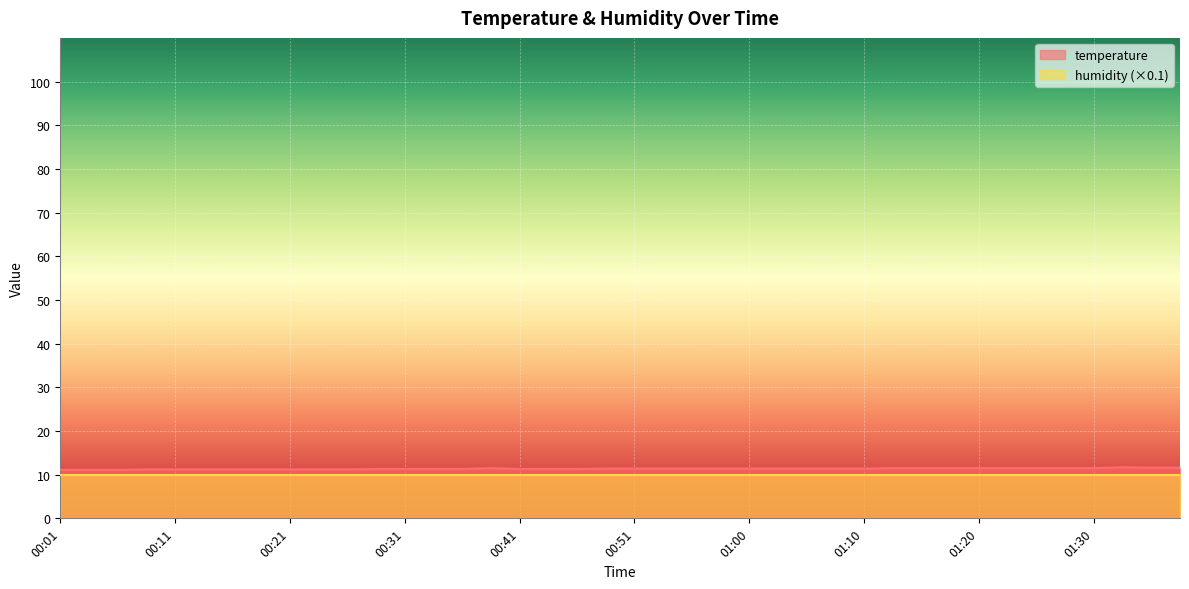

Reading left to right, transcribe all the data shown in this chart.

11.1	11.1	11.1	11.2	11.2	11.2	11.2	11.2	11.2	11.2	11.2	11.3	11.3	11.3	11.3	11.5	11.3	11.3	11.3	11.4	11.4	11.4	11.4	11.4	11.4	11.4	11.4	11.4	11.4	11.5	11.5	11.5	11.5	11.5	11.5	11.5	11.5	11.7	11.6	11.6